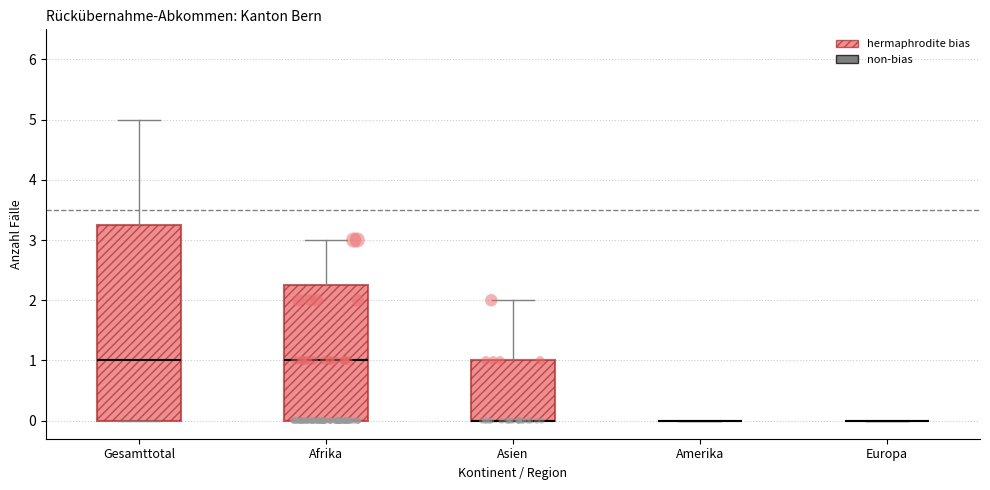

Reading left to right, transcribe this box plot: for each box, give where its median line is, the range the box spans, and where its two whiskers end, as read against the y-axis. The values are not printed on the chart, so give them approximately, as read against the axis.

Gesamttotal: median 1.0, box 0.0 to 3.3, whiskers 0.0 to 5.0
Afrika: median 1.0, box 0.0 to 2.3, whiskers 0.0 to 3.0
Asien: median 0.0 (drawn on the box's lower edge), box 0.0 to 1.0, whiskers 0.0 to 2.0
Amerika: box collapsed to a line at 0.0, whiskers 0.0 to 0.0
Europa: box collapsed to a line at 0.0, whiskers 0.0 to 0.0